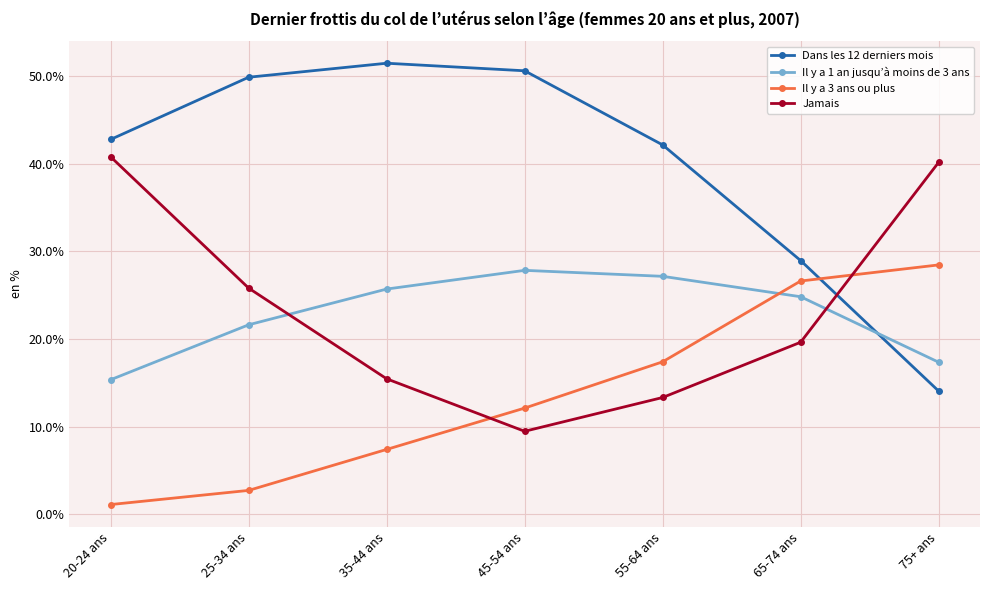

What is the sum of all Il y a 3 ans ou plus values?

95.8